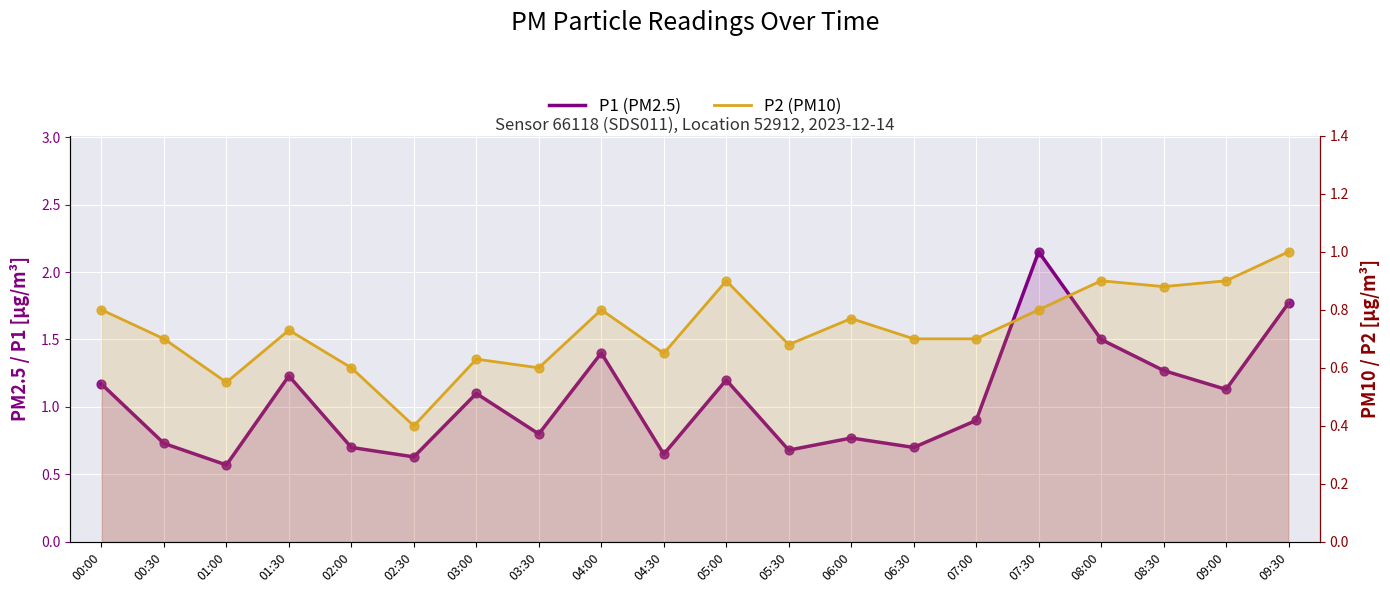

Which series has the widest spread of Y values?

P1 (PM2.5)